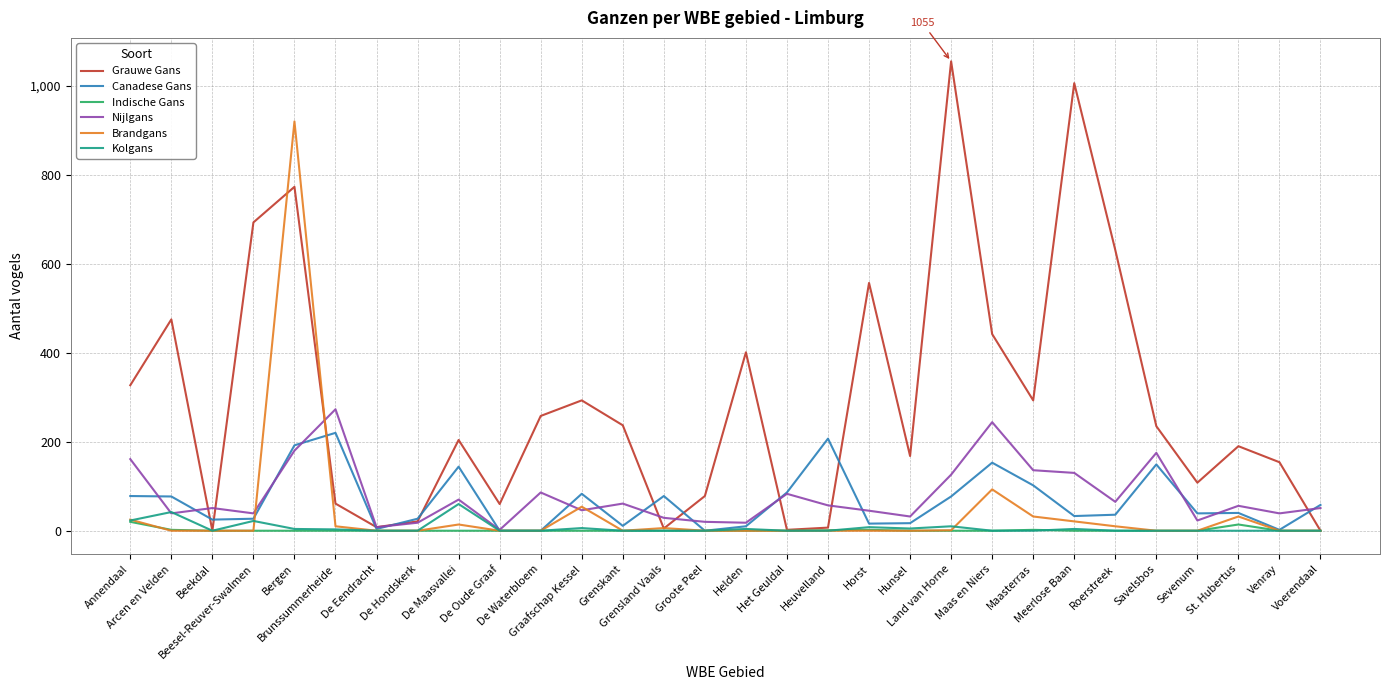

Which series has the largest range (max minus min)?

Grauwe Gans